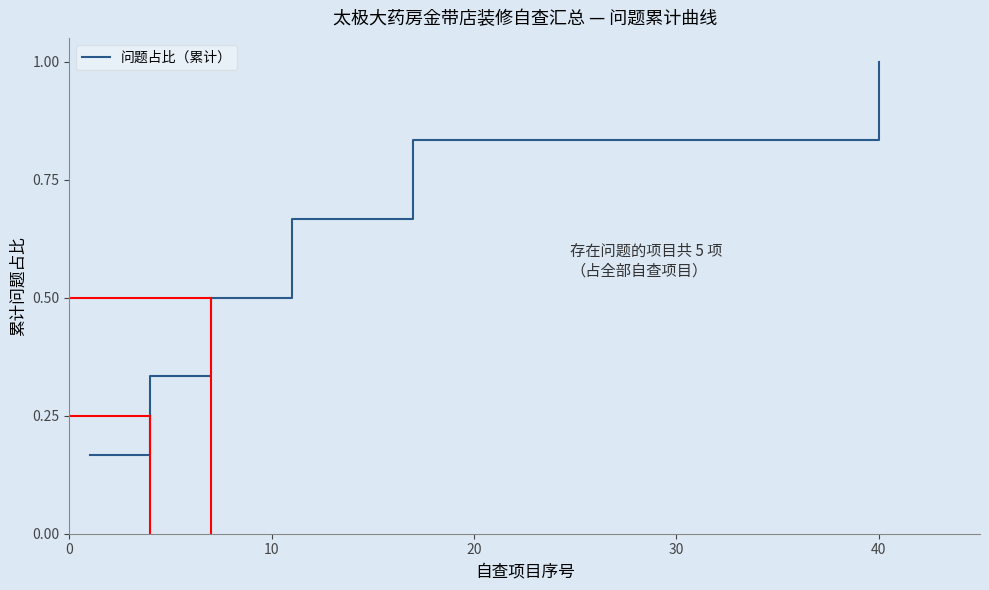

What is the greatest value displayed?

1.0